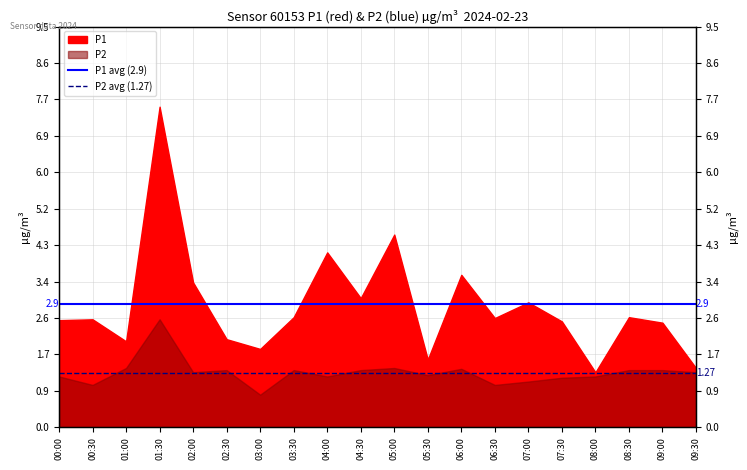

How many lines are shown in the chart?

2